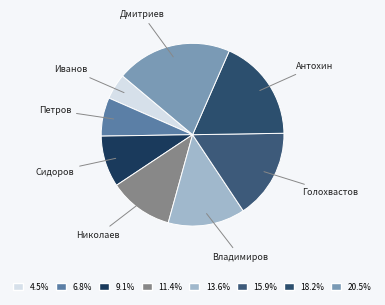

Which slice is the largest?

Дмитриев